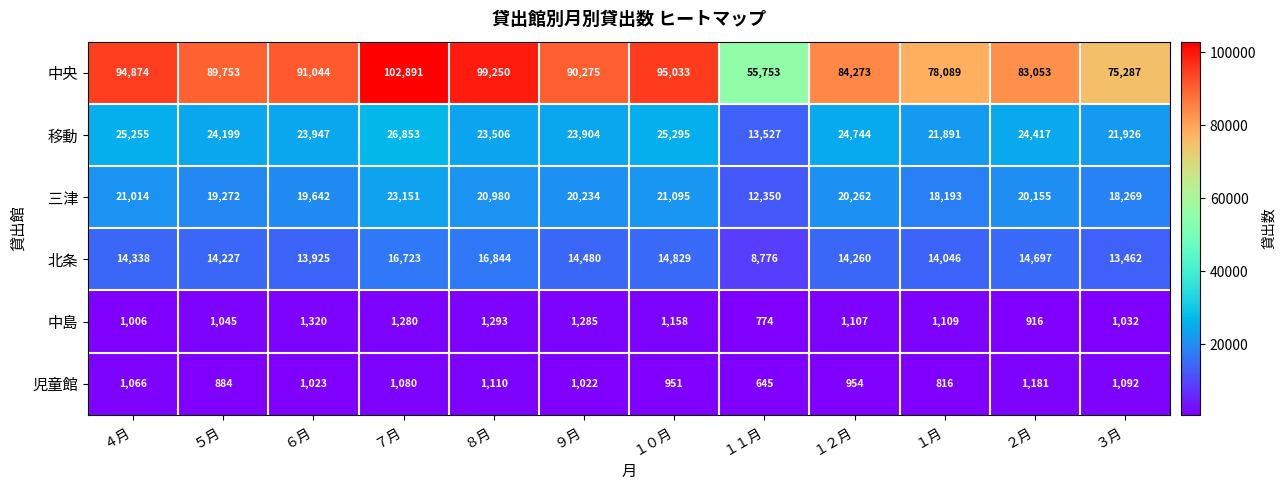

What is the total value across all series at ５月?

149380